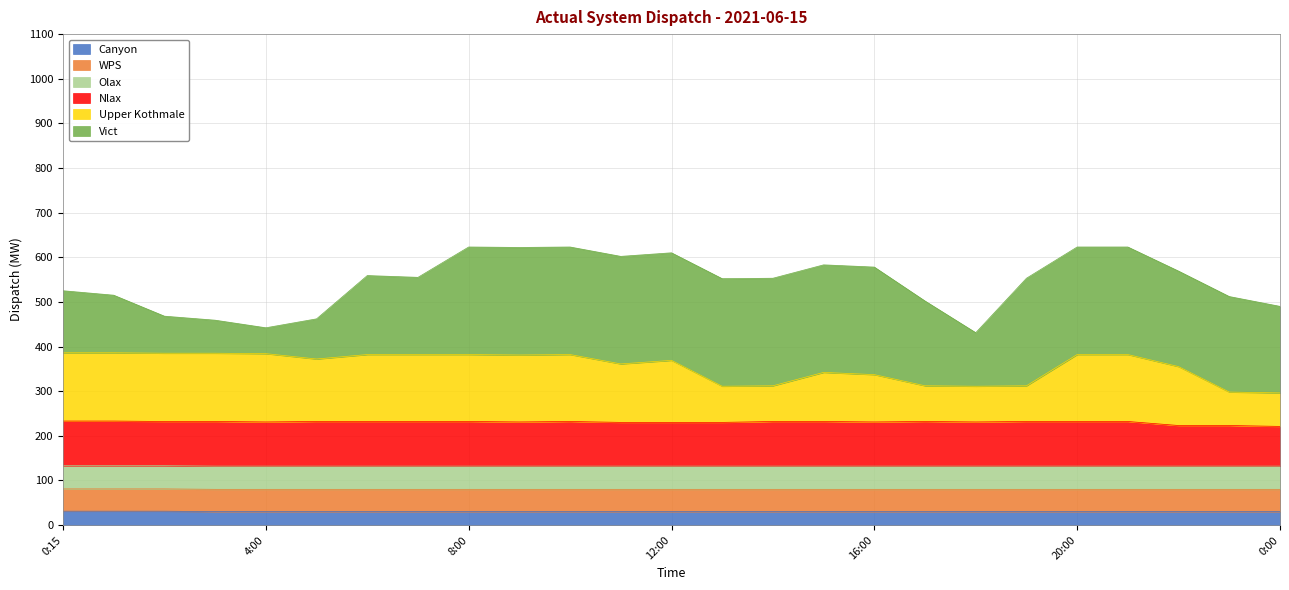

What is the highest value of the Canyon series?

31